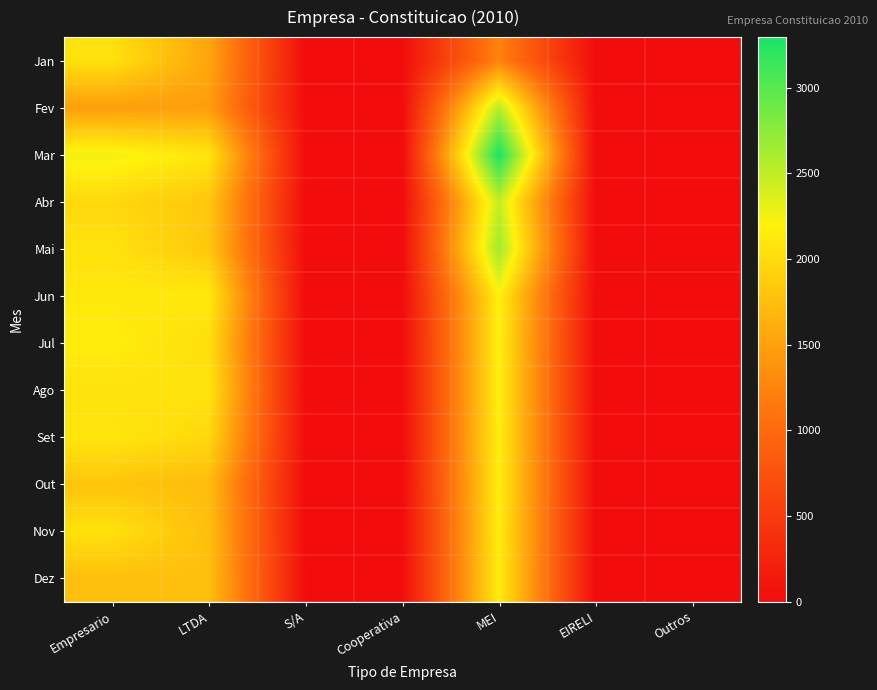

Which series has the widest spread of values?

Mar